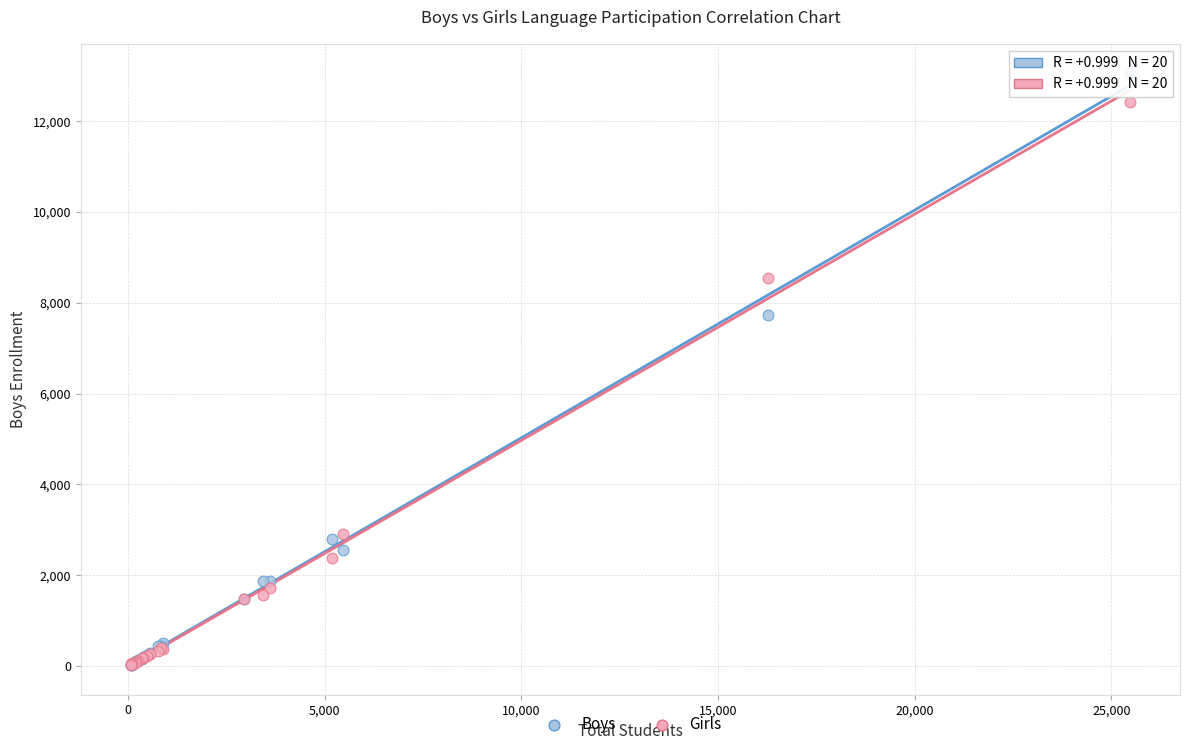

In the Boys series, what Y value is closest to 6536?

7725